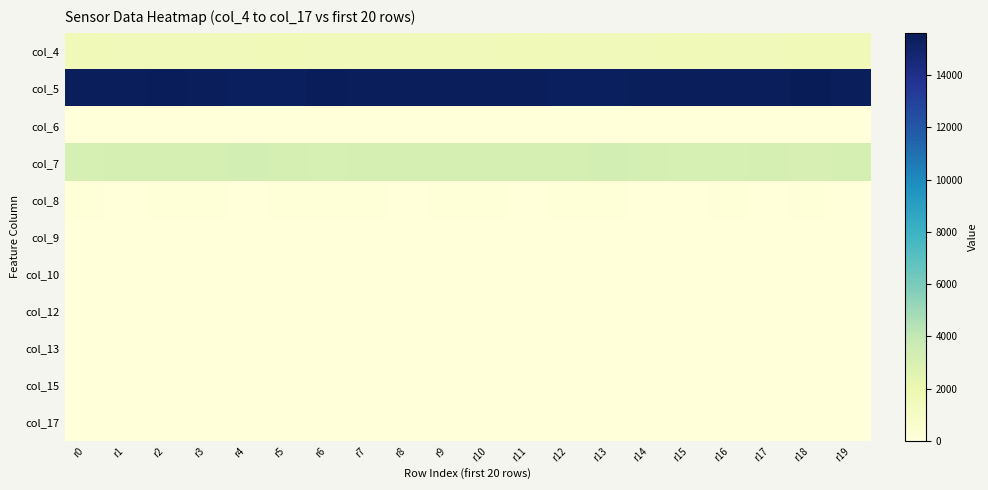

Reading right to left, list all the values displayed in this chart.

col_4: r19=1603	r18=1598	r17=1585	r16=1582	r15=1631	r14=1539	r13=1510	r12=1564	r11=1597	r10=1579	r9=1519	r8=1569	r7=1551	r6=1575	r5=1591	r4=1553	r3=1533	r2=1502	r1=1550	r0=1616
col_5: r19=15428	r18=15609	r17=15441	r16=15452	r15=15477	r14=15438	r13=15399	r12=15407	r11=15478	r10=15444	r9=15481	r8=15438	r7=15469	r6=15507	r5=15374	r4=15415	r3=15479	r2=15508	r1=15465	r0=15477
col_6: r19=0	r18=0	r17=0	r16=0	r15=0	r14=0	r13=0	r12=0	r11=0	r10=0	r9=0	r8=0	r7=0	r6=0	r5=0	r4=0	r3=0	r2=0	r1=0	r0=0
col_7: r19=3176	r18=3072	r17=3206	r16=3148	r15=3133	r14=3209	r13=3270	r12=3204	r11=3198	r10=3193	r9=3205	r8=3196	r7=3203	r6=3135	r5=3203	r4=3248	r3=3194	r2=3191	r1=3195	r0=3138
col_8: r19=54	r18=61	r17=59	r16=65	r15=56	r14=55	r13=65	r12=64	r11=51	r10=73	r9=61	r8=56	r7=69	r6=63	r5=75	r4=53	r3=63	r2=64	r1=47	r0=65
col_9: r19=0	r18=0	r17=1	r16=0	r15=2	r14=0	r13=0	r12=0	r11=1	r10=0	r9=0	r8=0	r7=1	r6=0	r5=1	r4=0	r3=1	r2=1	r1=0	r0=1
col_10: r19=0	r18=0	r17=0	r16=1	r15=0	r14=0	r13=0	r12=1	r11=0	r10=1	r9=0	r8=0	r7=0	r6=0	r5=0	r4=0	r3=0	r2=0	r1=0	r0=1
col_12: r19=1	r18=0	r17=0	r16=0	r15=1	r14=0	r13=0	r12=1	r11=0	r10=0	r9=0	r8=0	r7=1	r6=0	r5=0	r4=0	r3=0	r2=0	r1=0	r0=0
col_13: r19=0	r18=1	r17=0	r16=0	r15=0	r14=1	r13=0	r12=0	r11=0	r10=0	r9=1	r8=0	r7=0	r6=0	r5=0	r4=1	r3=0	r2=1	r1=0	r0=0
col_15: r19=0	r18=0	r17=0	r16=0	r15=0	r14=0	r13=0	r12=0	r11=0	r10=0	r9=0	r8=0	r7=0	r6=0	r5=0	r4=1	r3=0	r2=0	r1=0	r0=0
col_17: r19=0	r18=1	r17=0	r16=1	r15=0	r14=0	r13=0	r12=0	r11=0	r10=0	r9=0	r8=0	r7=0	r6=0	r5=0	r4=1	r3=0	r2=0	r1=0	r0=0